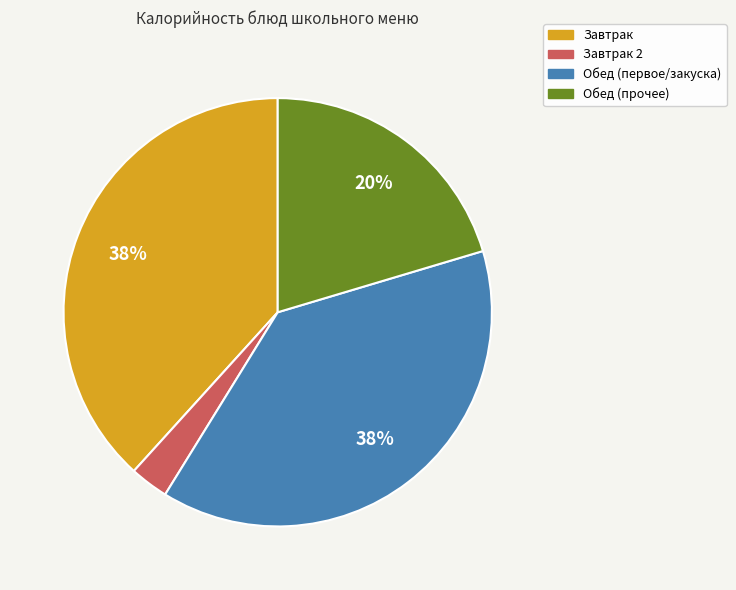

Is there a majority slice in this chart?

No